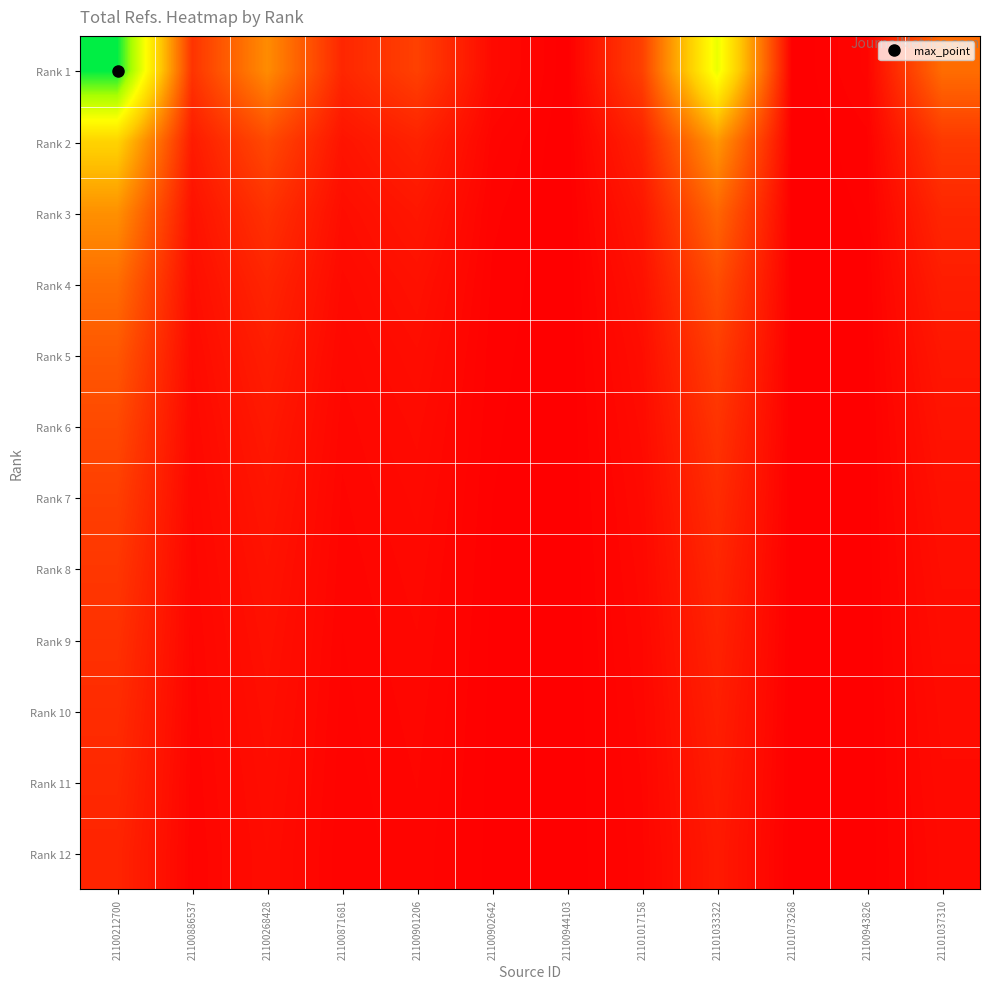

List the series in order of their peak value, highest first.

Rank 1, Rank 2, Rank 3, Rank 4, Rank 5, Rank 6, Rank 7, Rank 8, Rank 9, Rank 10, Rank 11, Rank 12